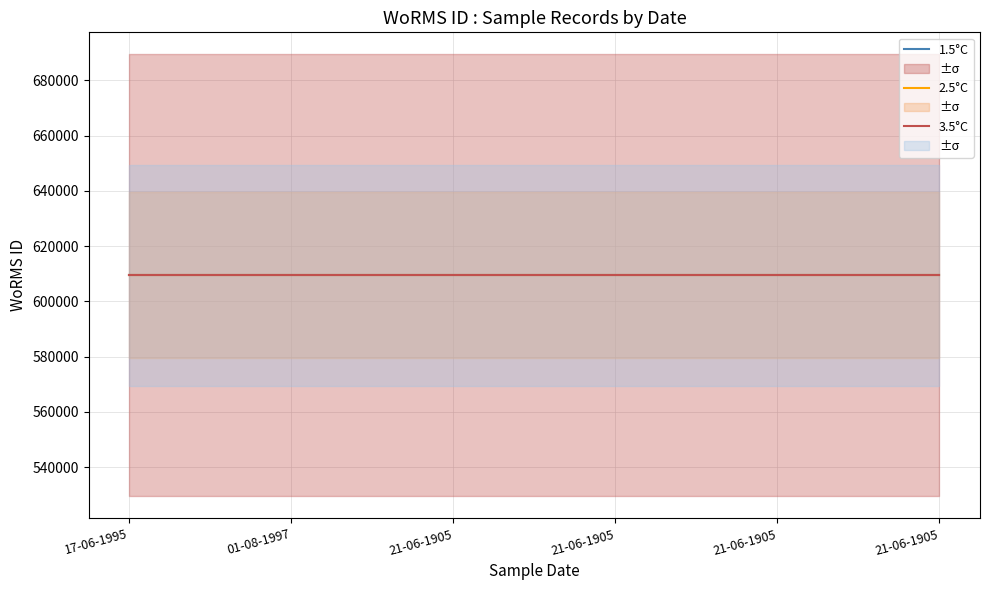

What are all the series names shown in the legend?

1.5°C, 2.5°C, 3.5°C